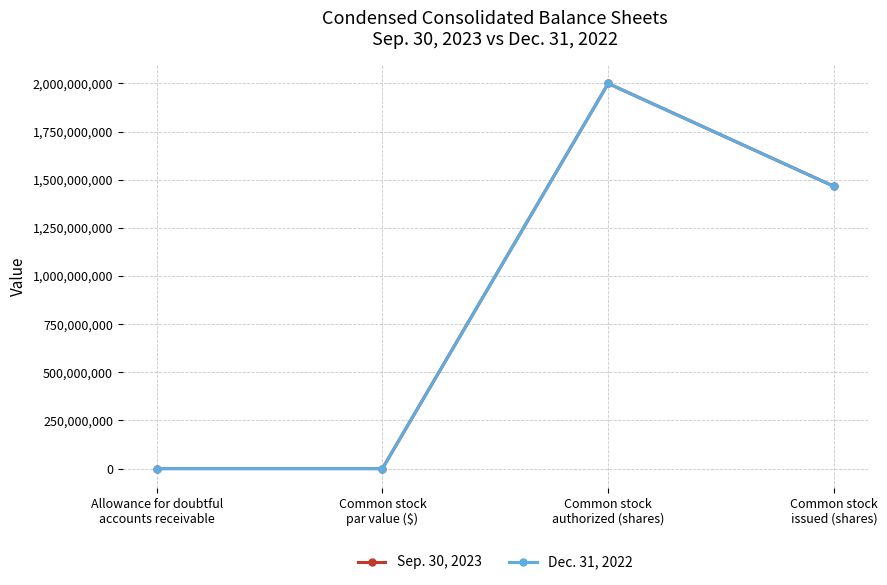

What is the difference between the maximum and minimum values in the Sep. 30, 2023 series?

1999999999